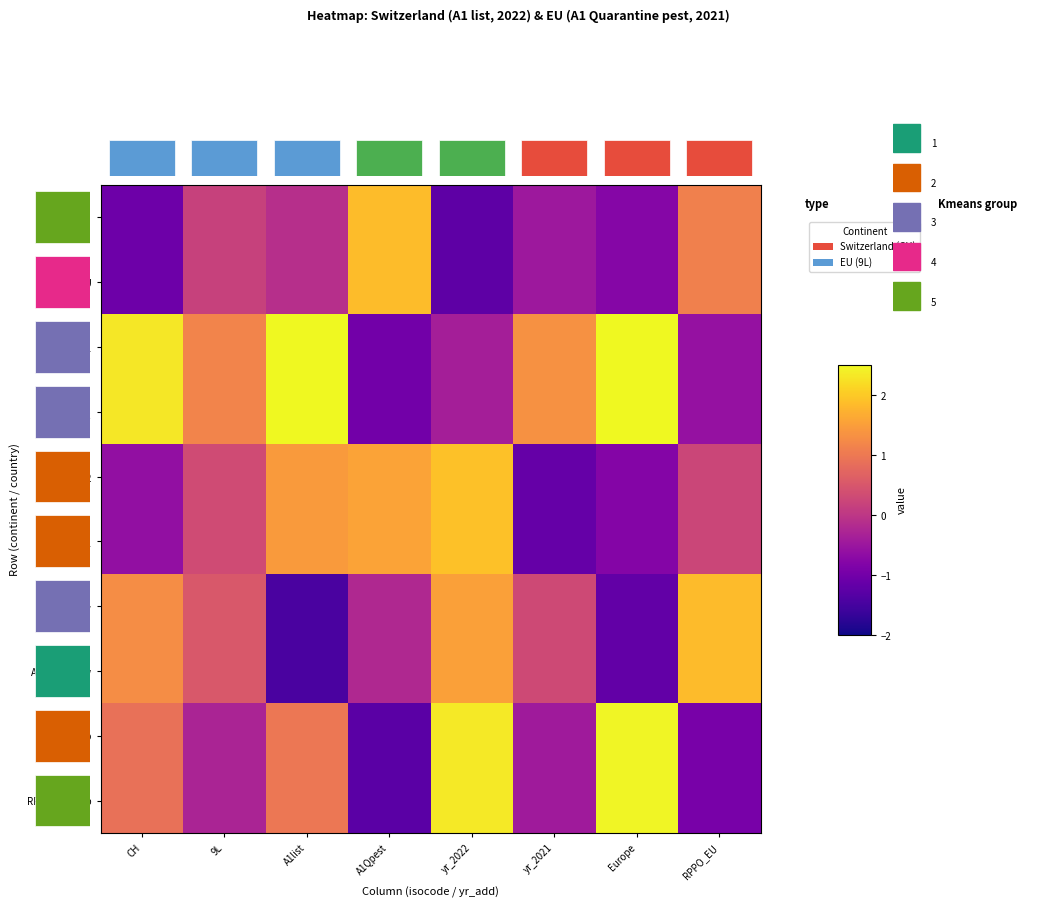

Is the value of Switzerland at RPPO_EU greater than the value of Europe_grp at A1list?

Yes